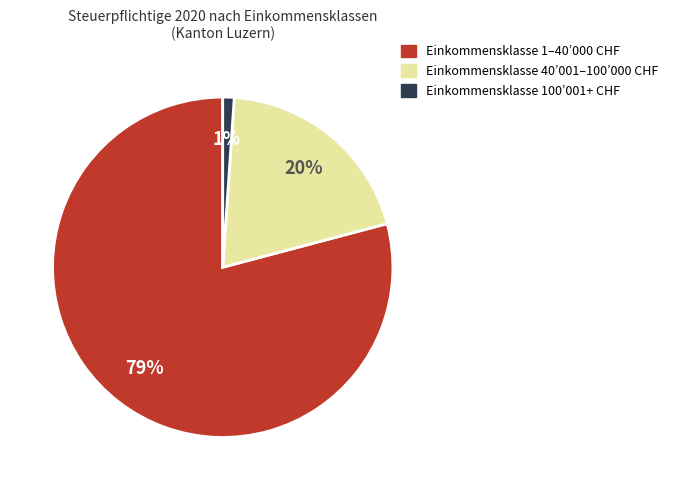

To the nearest percent, what is the combined percentage of Einkommensklasse 40’001–100’000 CHF and Einkommensklasse 1–40’000 CHF?

99%